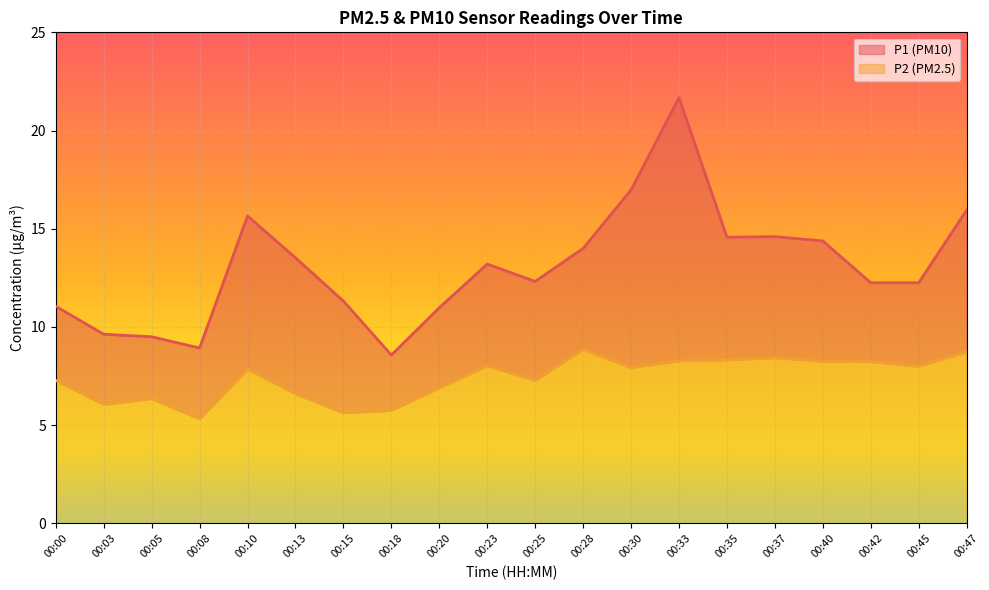

Which label corresponds to the largest value in the chart?

00:33